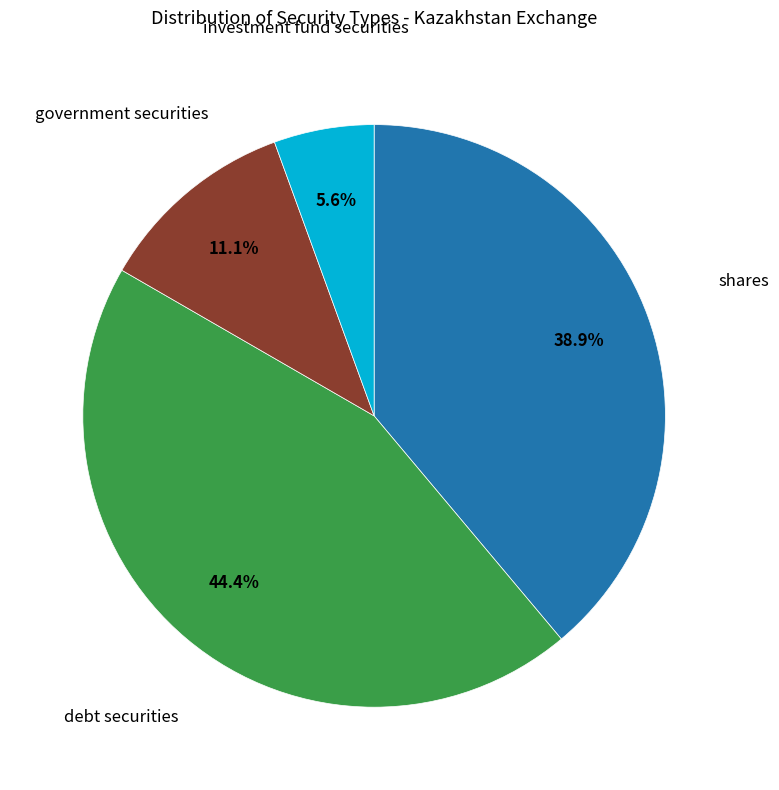

Is there a majority slice in this chart?

No